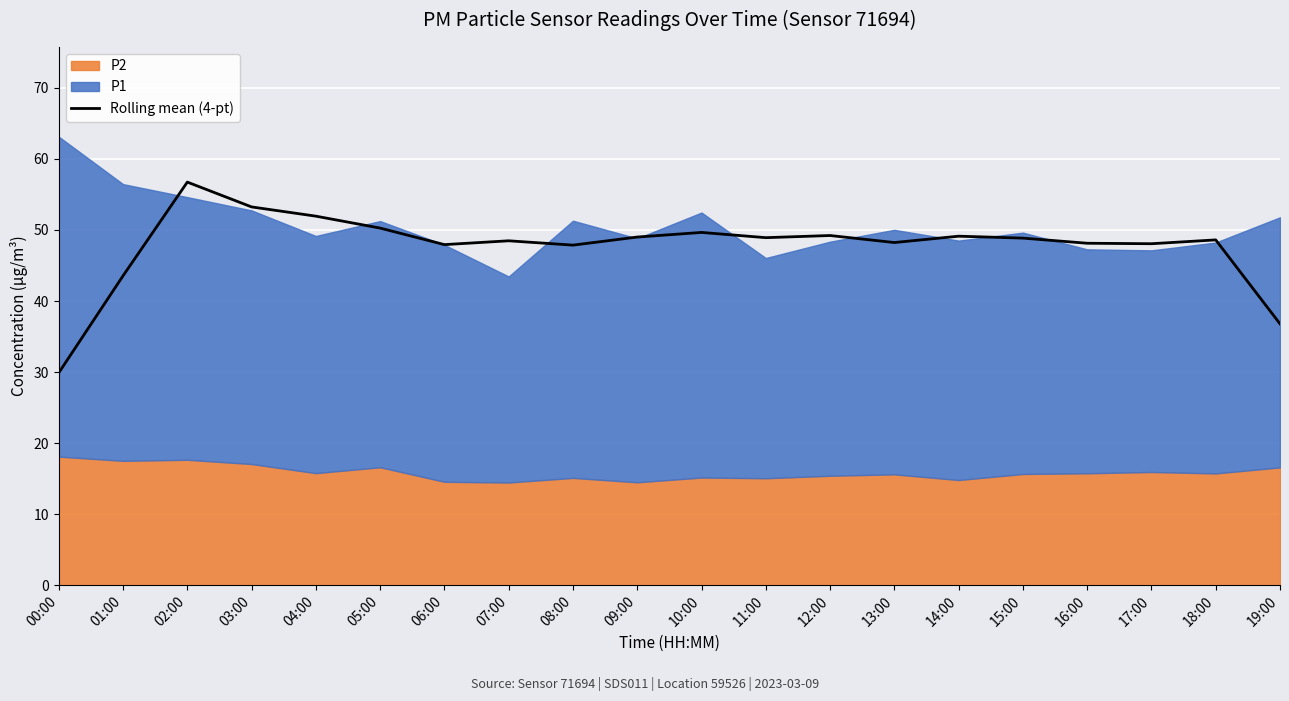

What is the smallest value displayed?

29.9